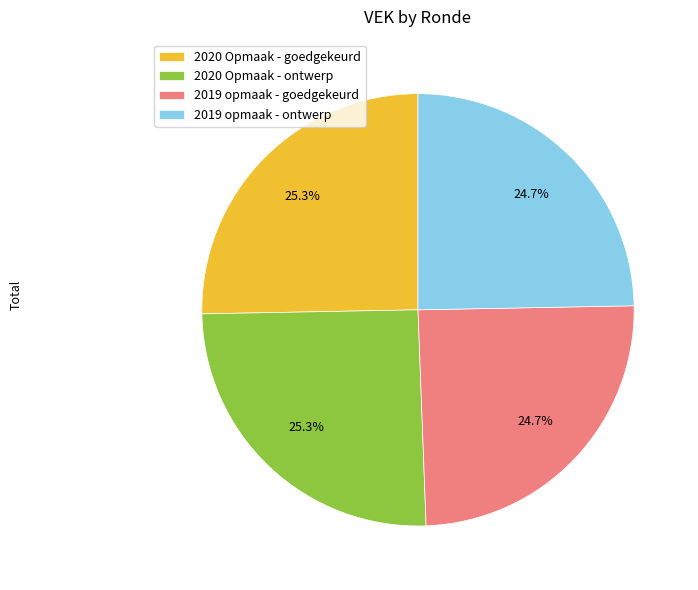

To the nearest percent, what is the difference between the largest and smallest slice percentages?

1%